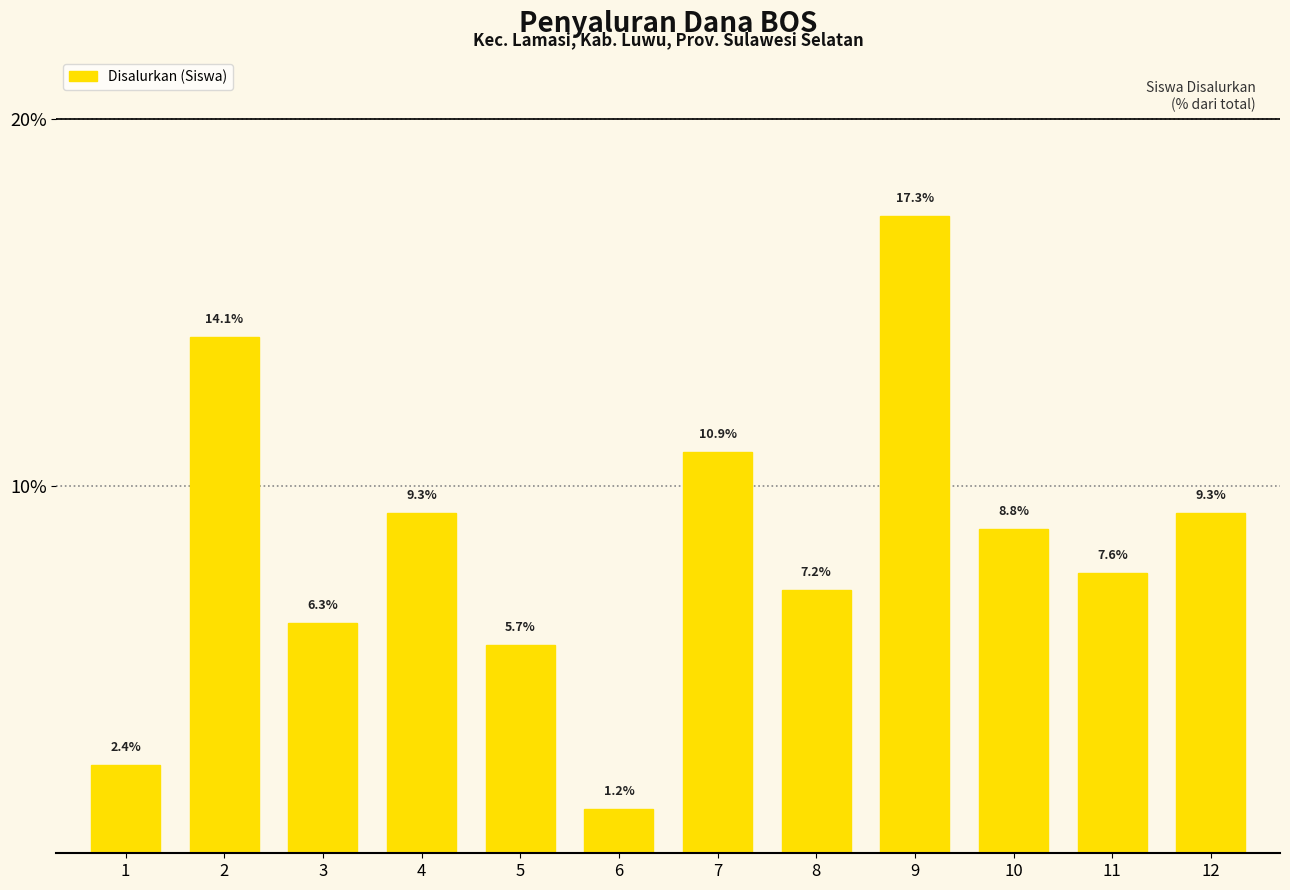

Reading left to right, list all the values displayed in this chart.

1=2.4	2=14.1	3=6.3	4=9.3	5=5.7	6=1.2	7=10.9	8=7.2	9=17.3	10=8.8	11=7.6	12=9.3